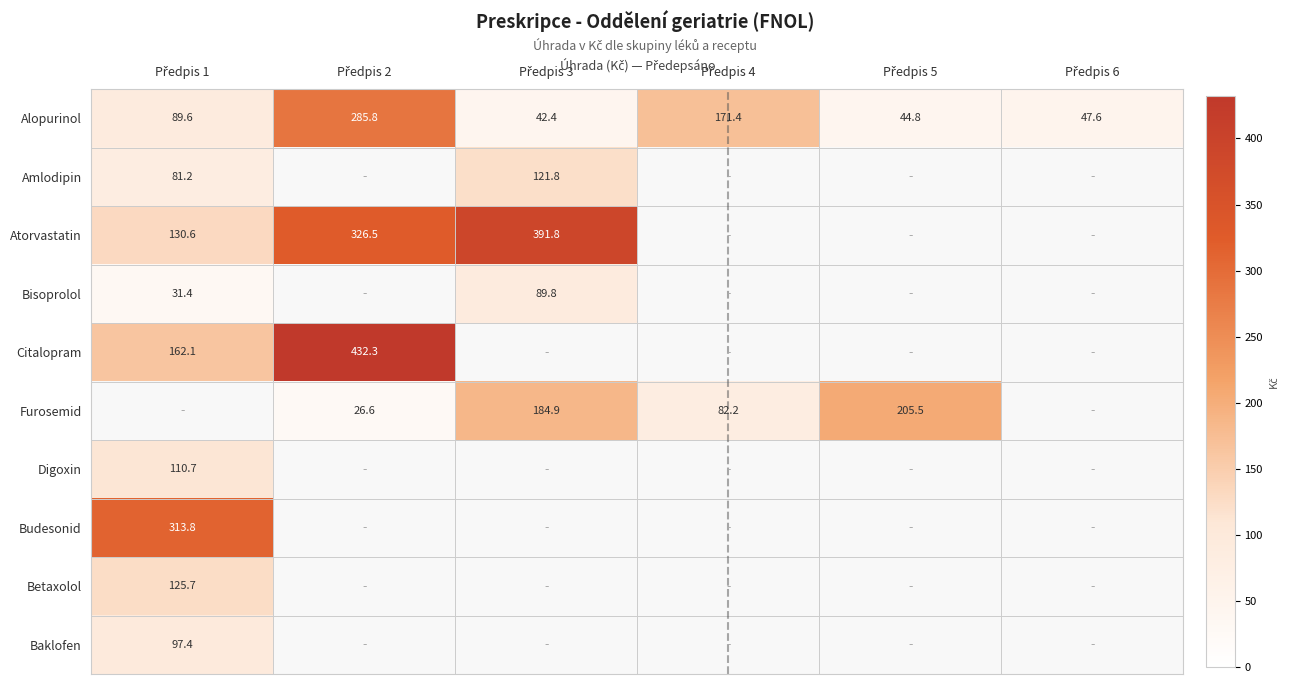

List the labels in order of Budesonid value, largest first.

Předpis 1, Předpis 2, Předpis 3, Předpis 4, Předpis 5, Předpis 6